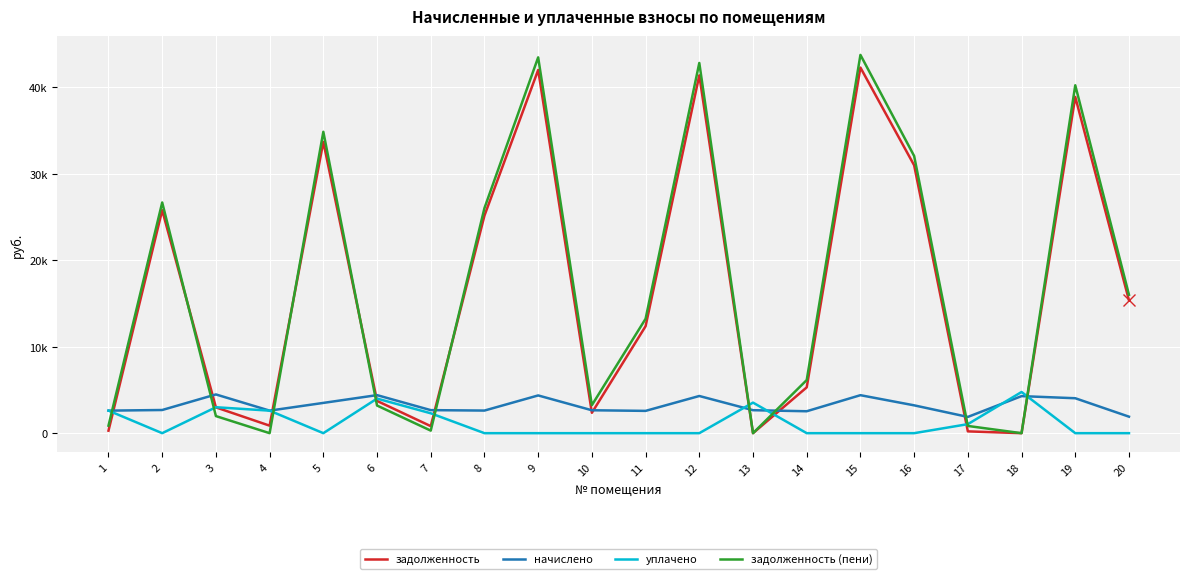

At 18, list the series in order from smallest to largest.

задолженность, задолженность (пени), начислено, уплачено